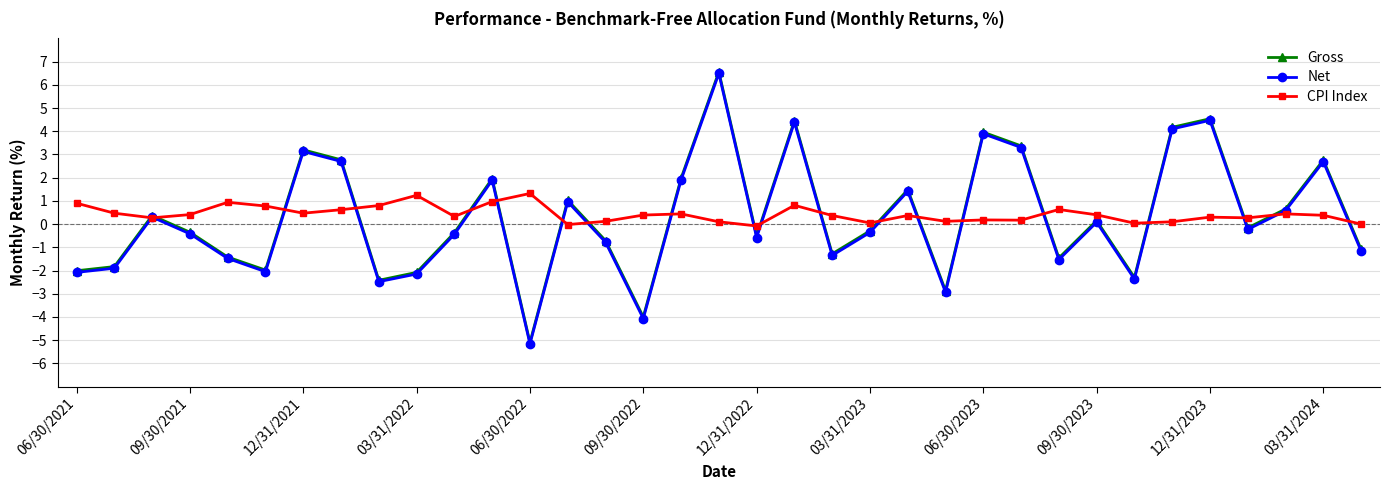

What is the value of the CPI Index point at the 7th from the left?

0.5